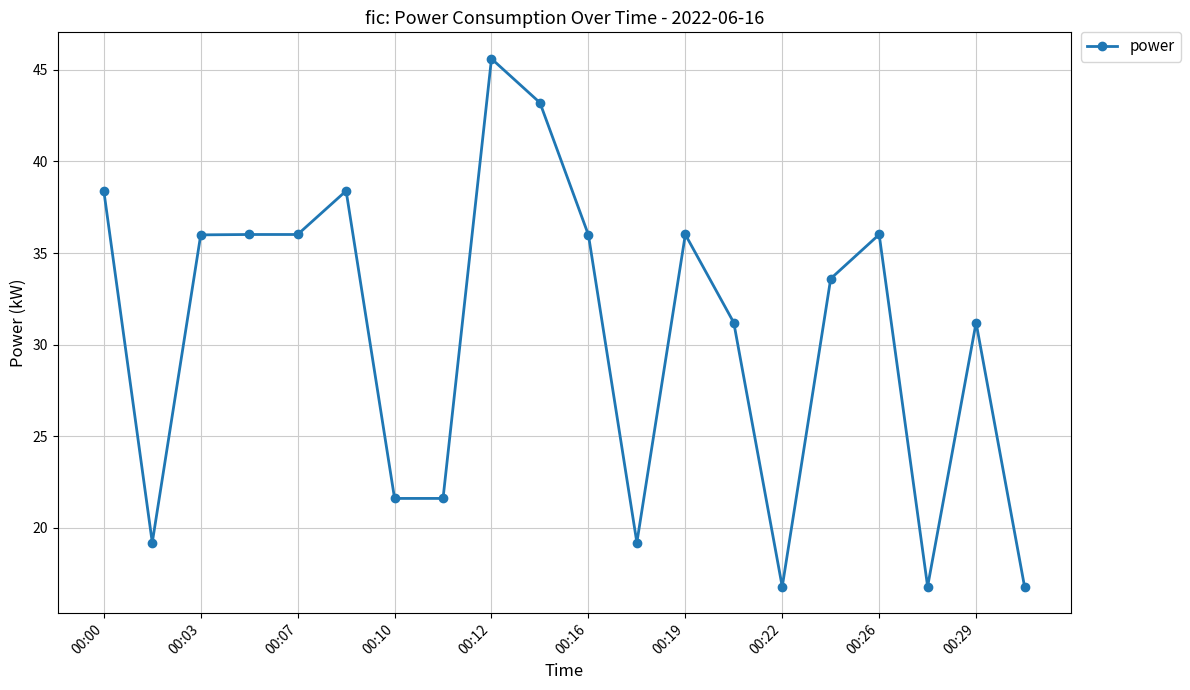

True or false: the data has more than 0 interior local peaks.

True